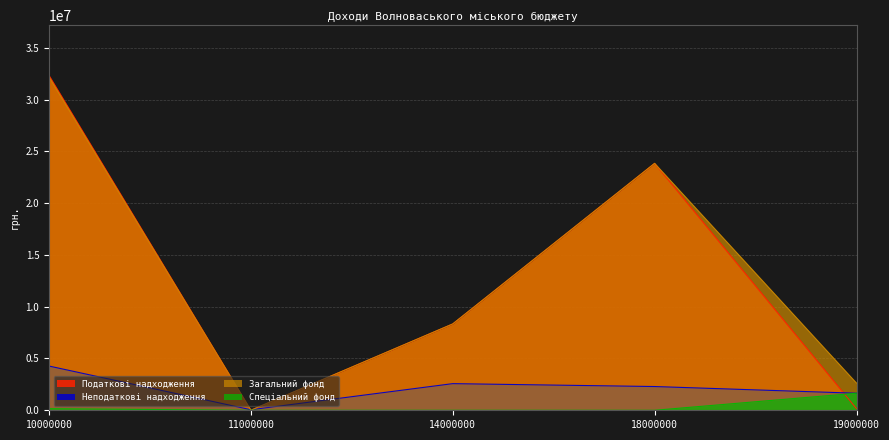

Is it true that Податкові надходження equals 1600 at 11000000?

True